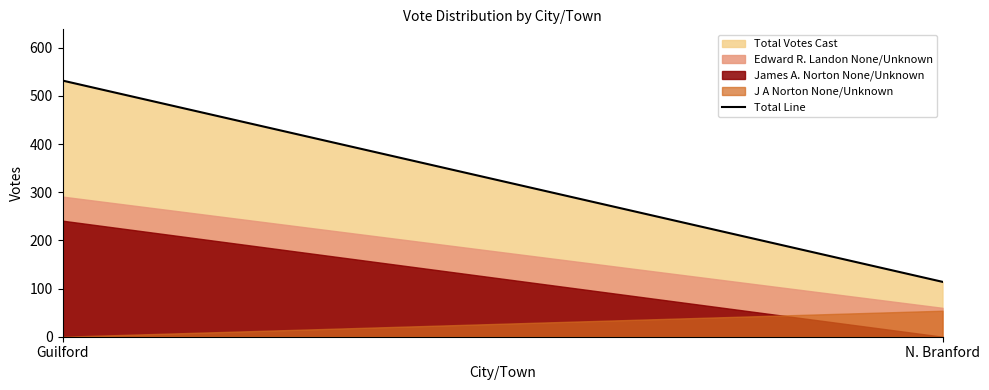

List the labels in order of value, smallest first.

N. Branford, Guilford